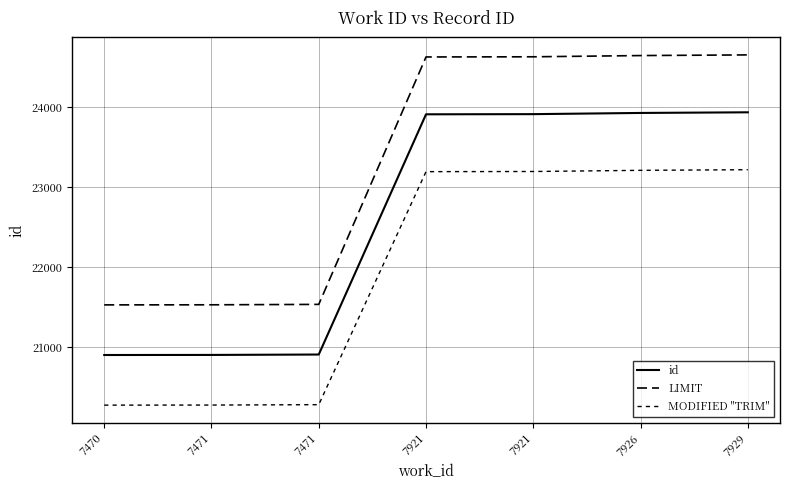

True or false: LIMIT and id cross at least once.

False